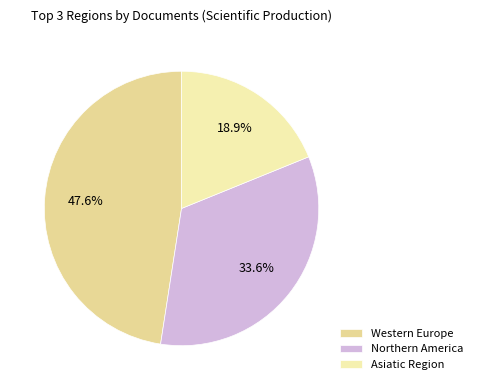

Count the number of slices in the pie.

3